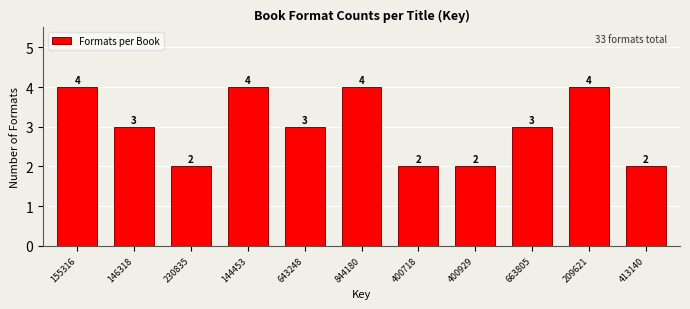

Reading right to left, list all the values displayed in this chart.

413140=2	209621=4	663805=3	400929=2	400718=2	844180=4	643248=3	144453=4	230835=2	146318=3	155316=4